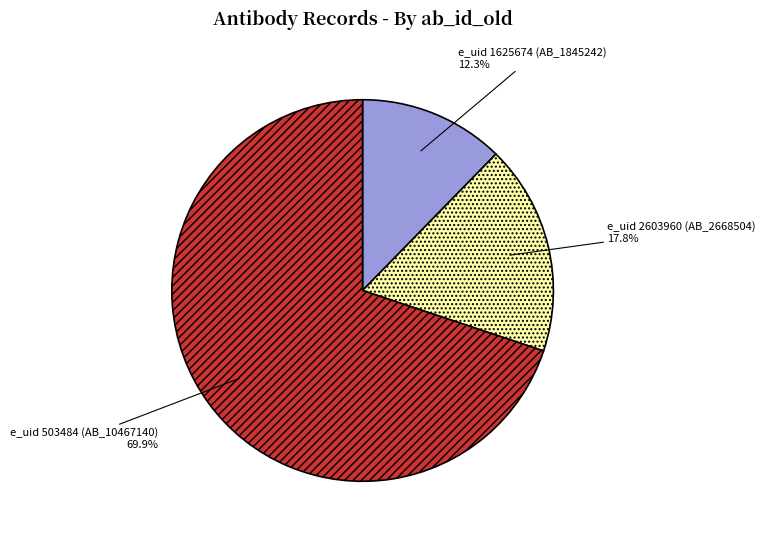

What portion of the pie excludes e_uid 503484 (AB_10467140)?

30.1%